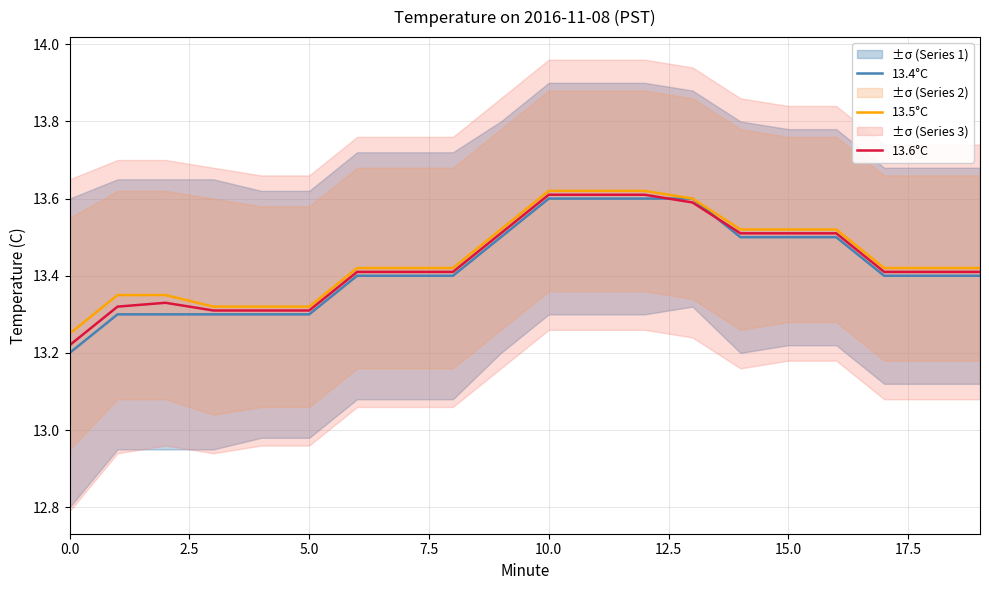

What is the maximum value shown in the chart?

13.6